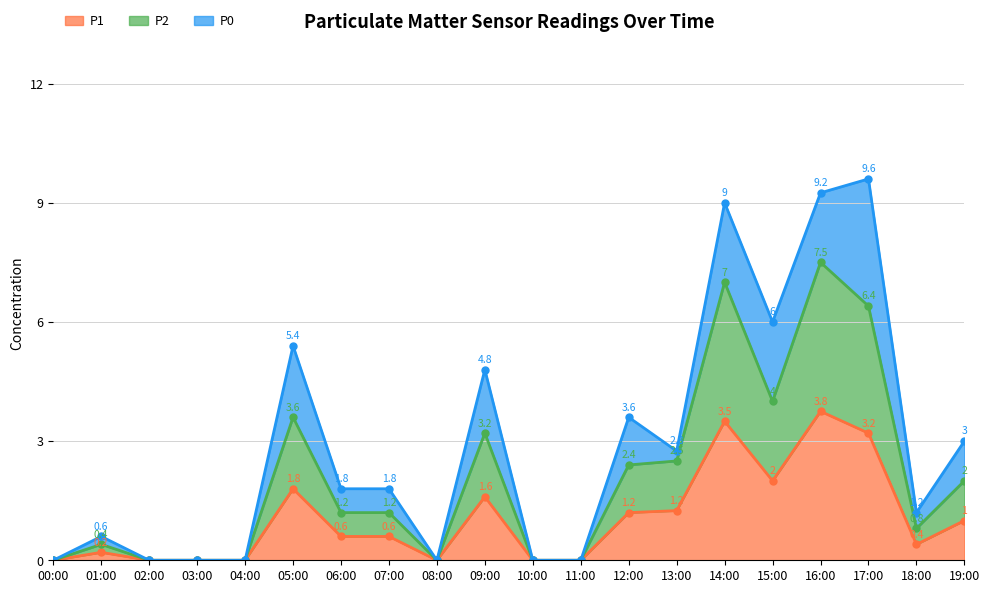

At which label is P2 closest to 3?

09:00